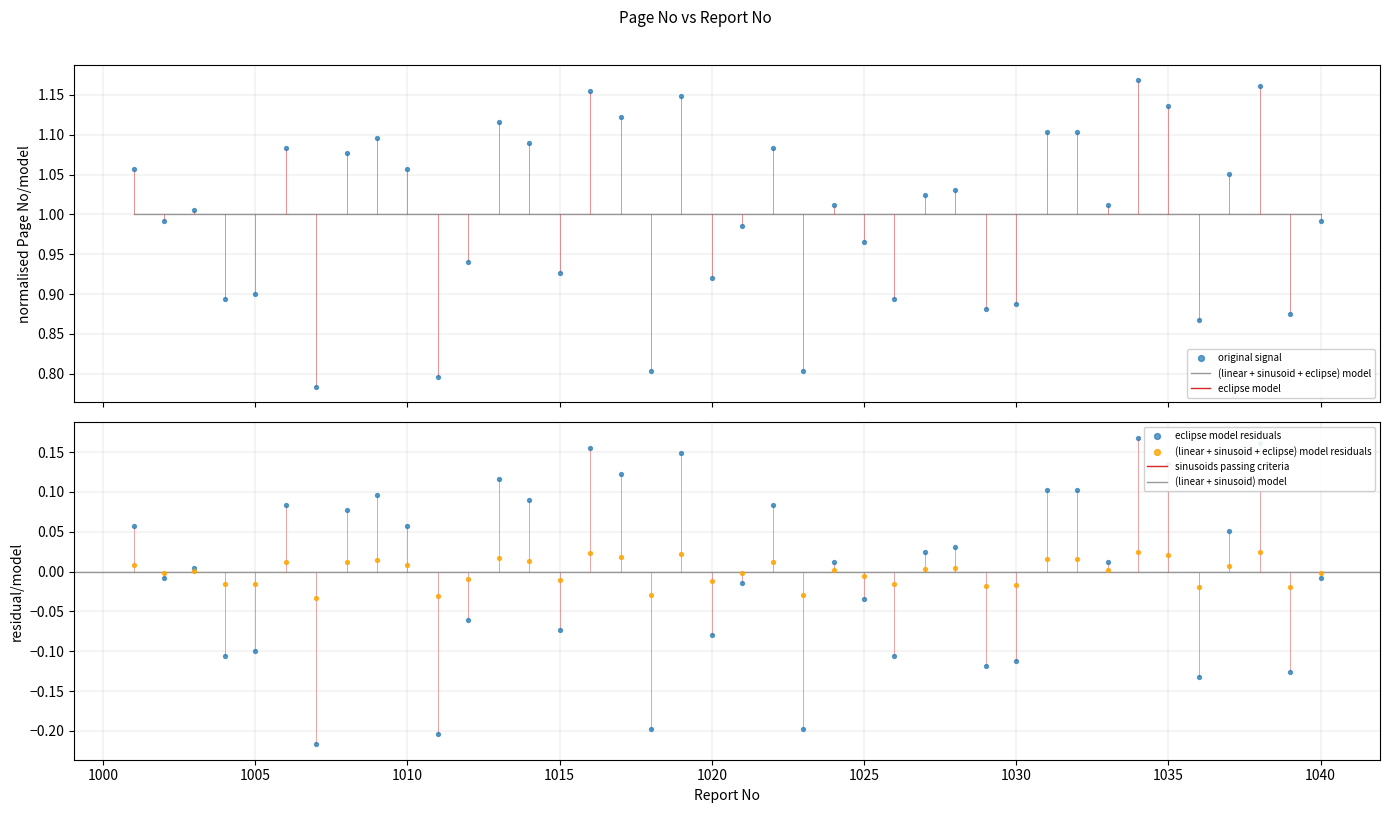

What is the change in value from 1021 to 1038?

+0.2